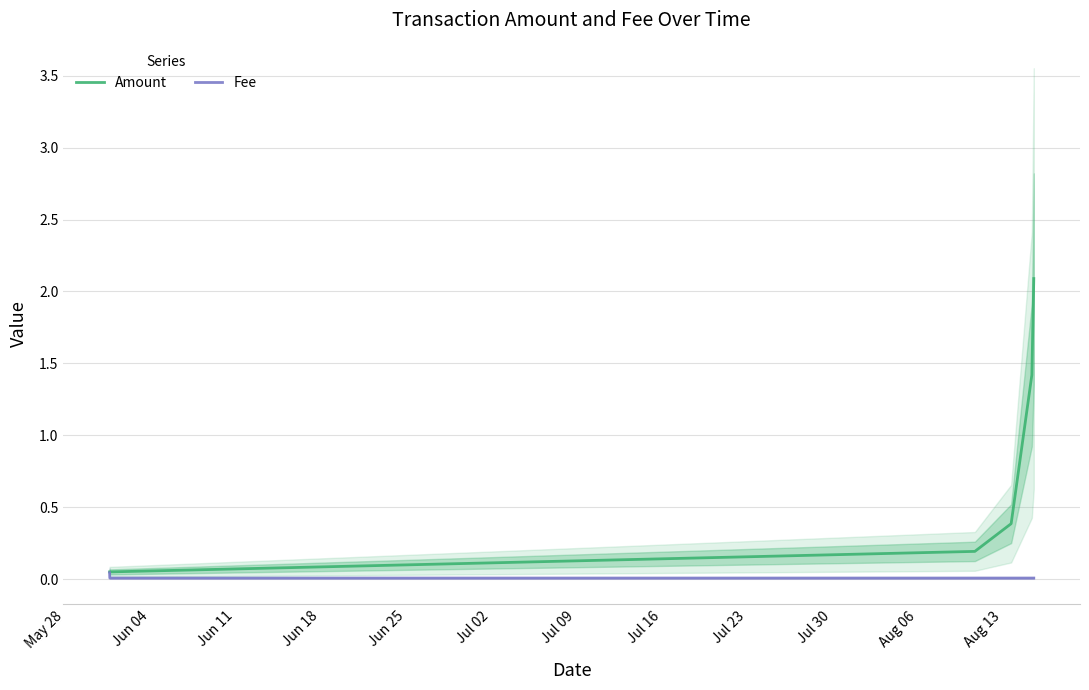

How many lines are shown in the chart?

2